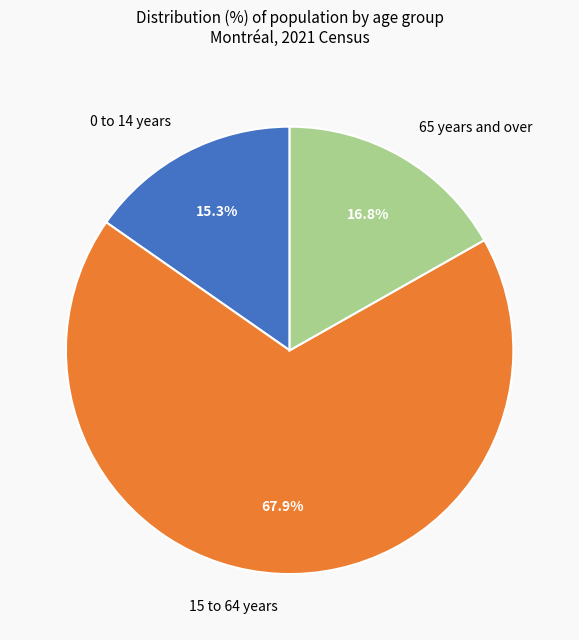

Which slice is the smallest?

0 to 14 years